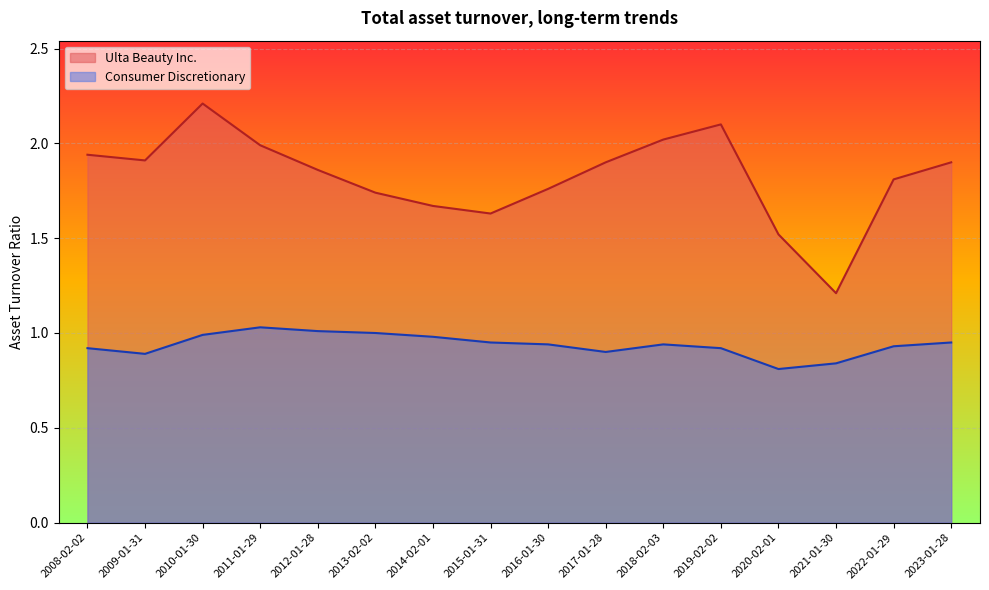

What is the spread (max minus min) of values at 2017-01-28?

1.0